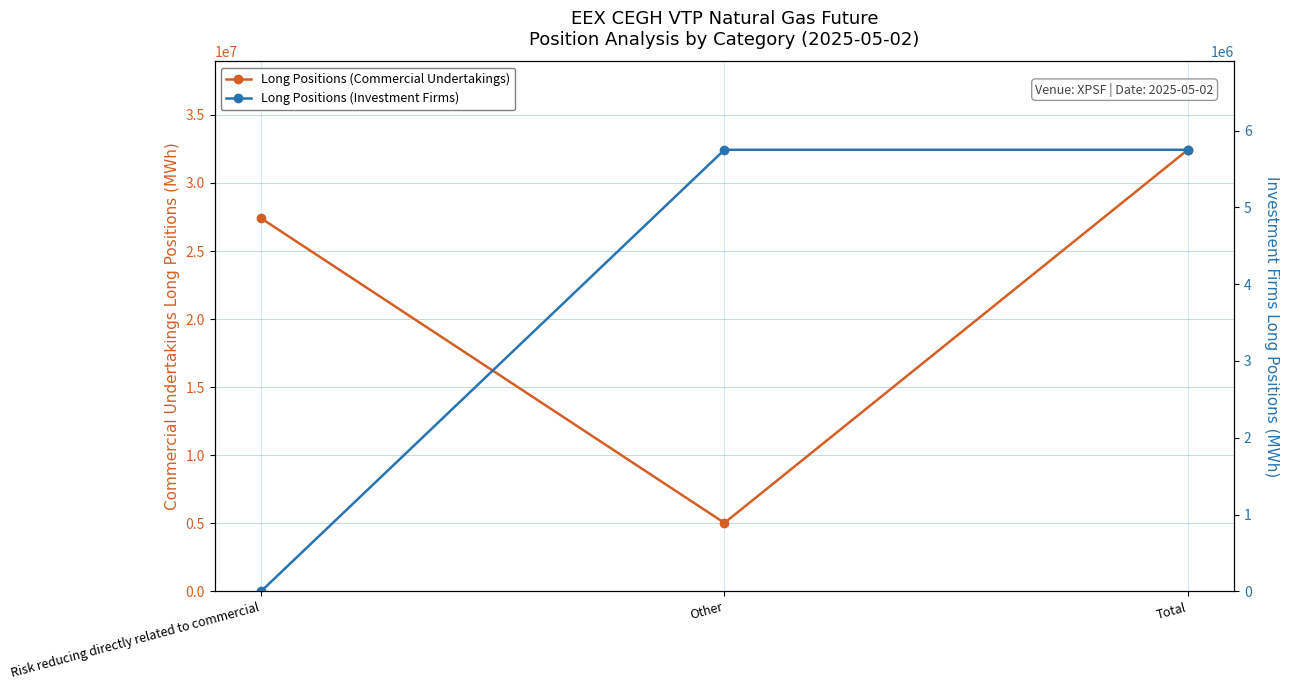

Is it true that Long Positions (Commercial Undertakings) equals 5027659 at Other?

True